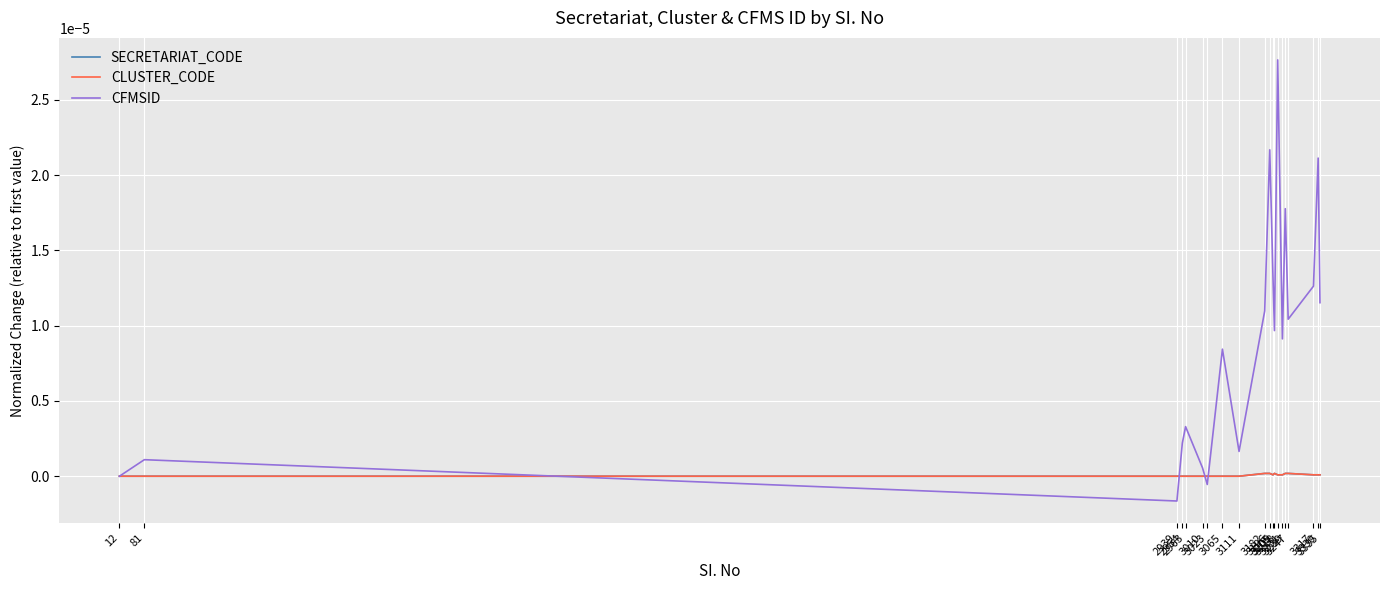

True or false: CFMSID and SECRETARIAT_CODE cross at least once.

True